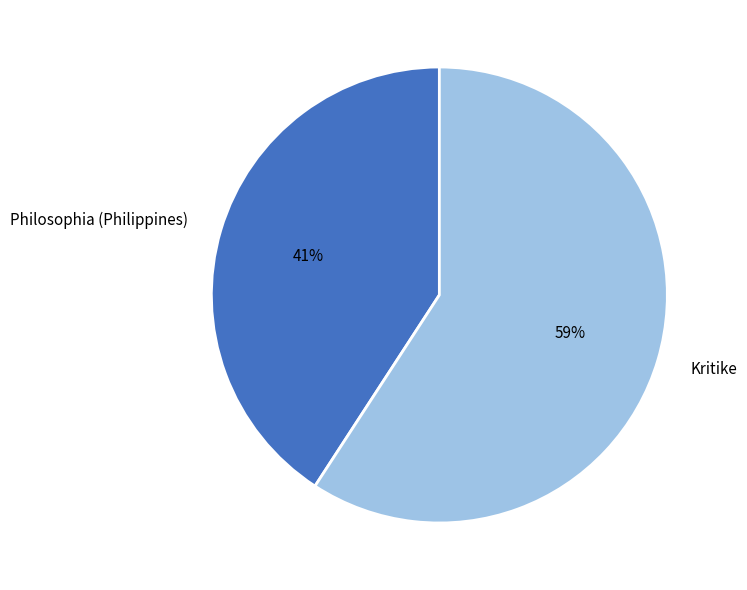

How many slices are in this pie chart?

2